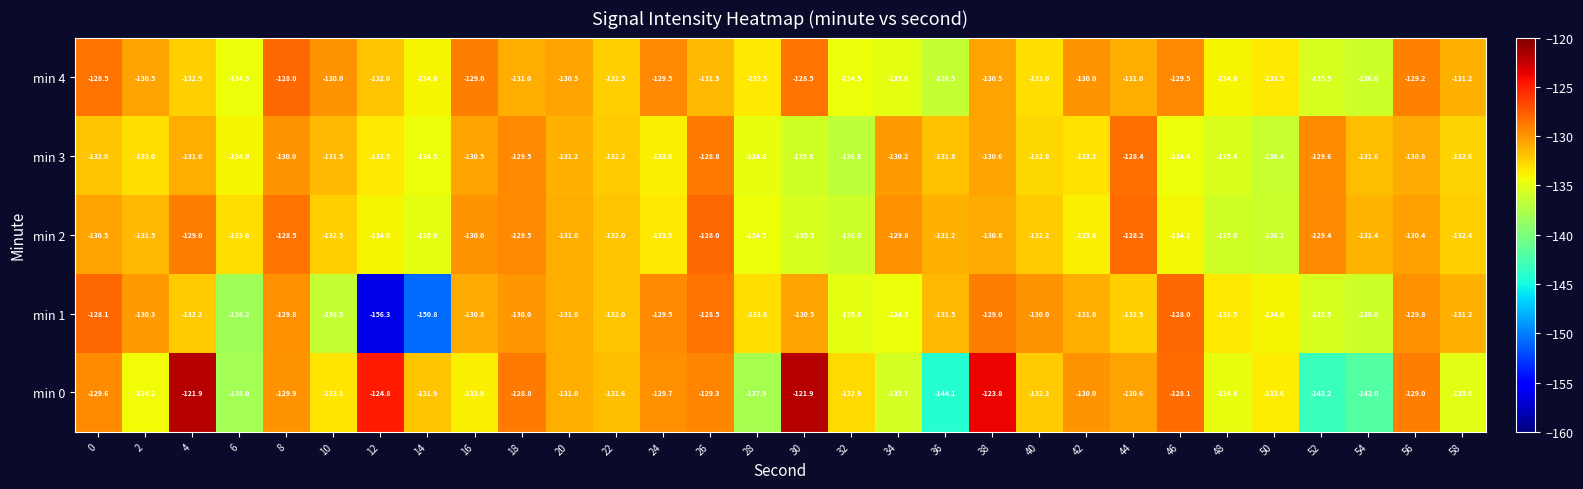

What is the total value across all series at 20?

-654.7